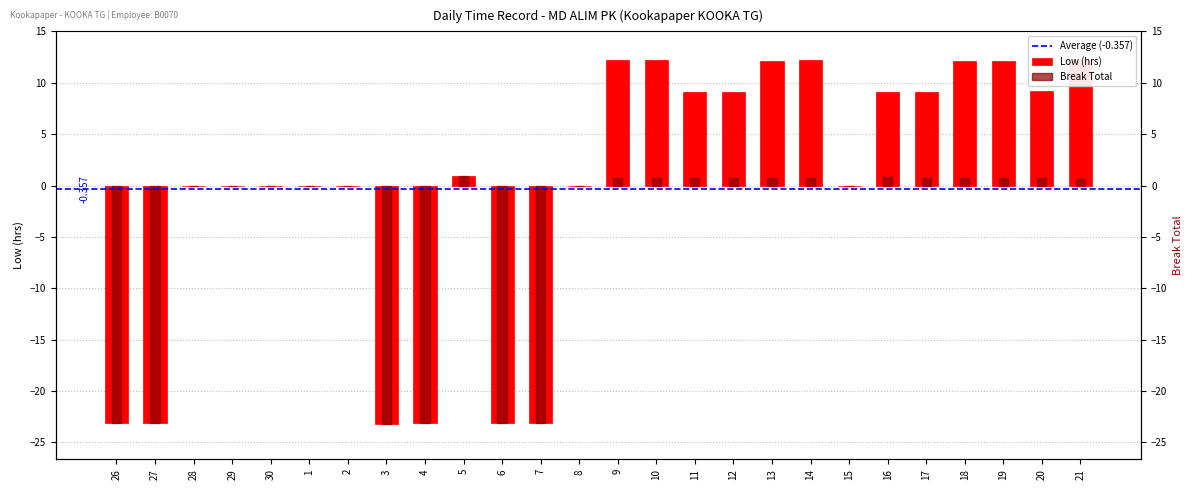

What is the value of the Break Total bar at the 10th from the left?

0.9